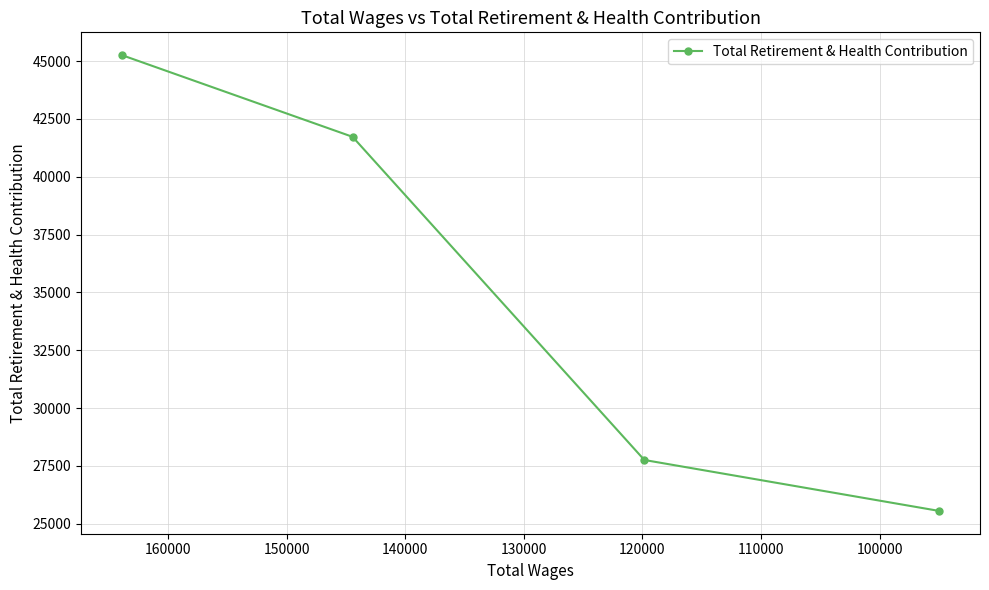

Does the chart have visible grid lines?

Yes